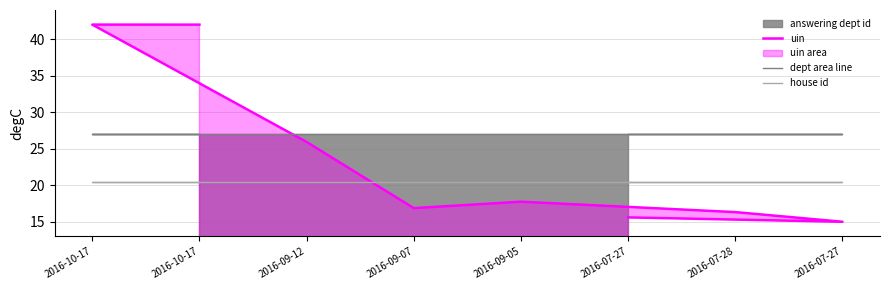

Is the value of house id at 2016-07-27 greater than the value of uin at 2016-10-17?

No